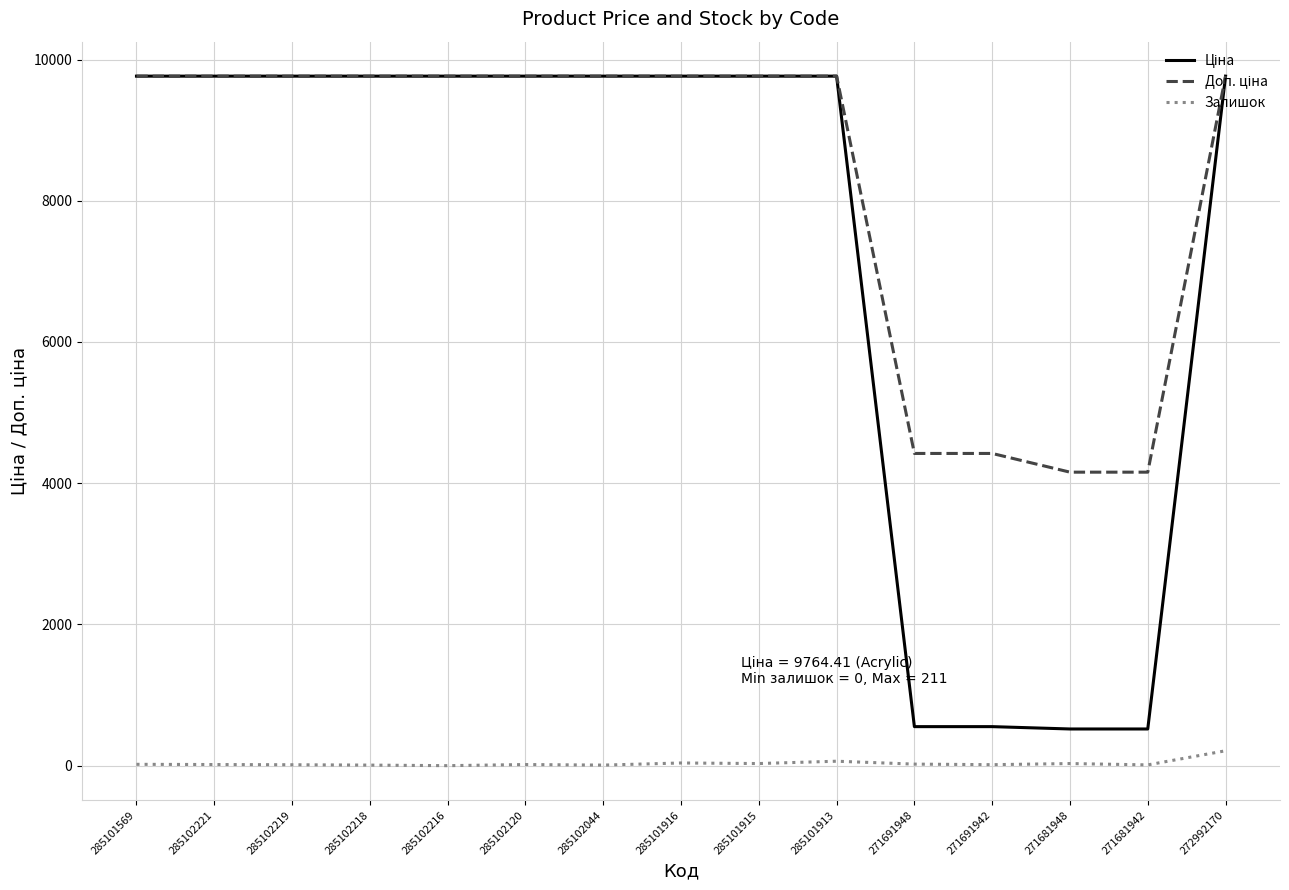

What is the greatest value displayed?

9764.4